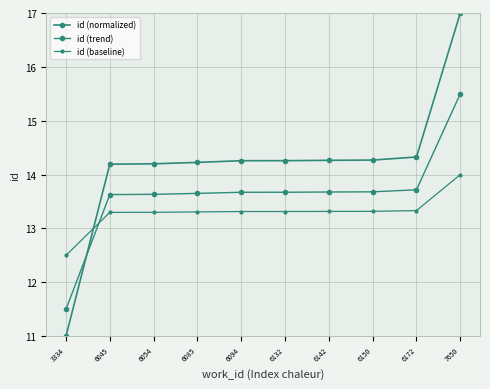

What is the minimum value for id (normalized)?

11.0